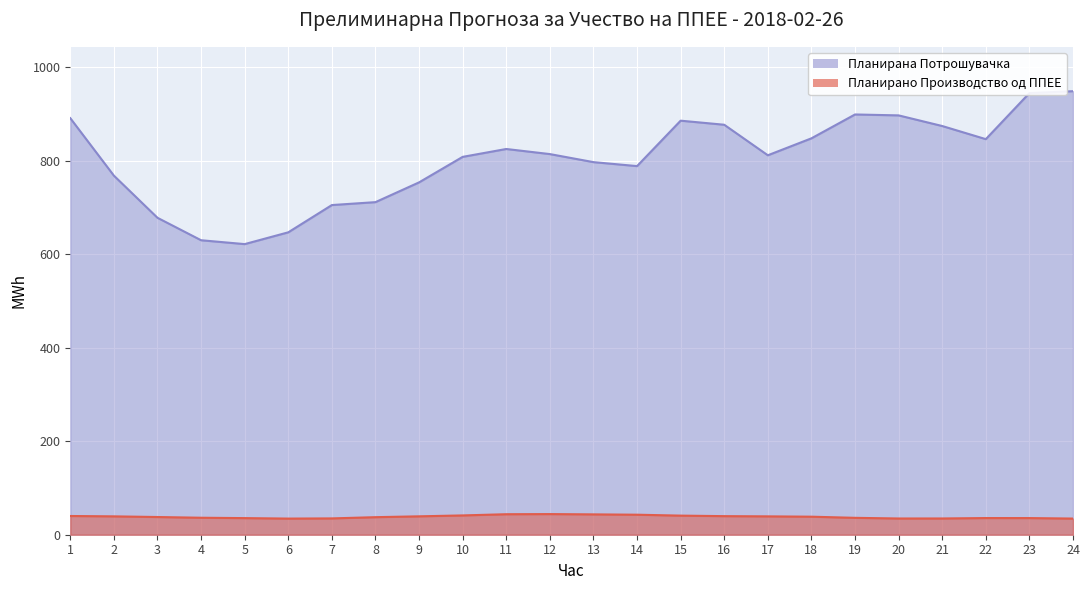

What is the sum of all Планирана Потрошувачка values?

19271.3